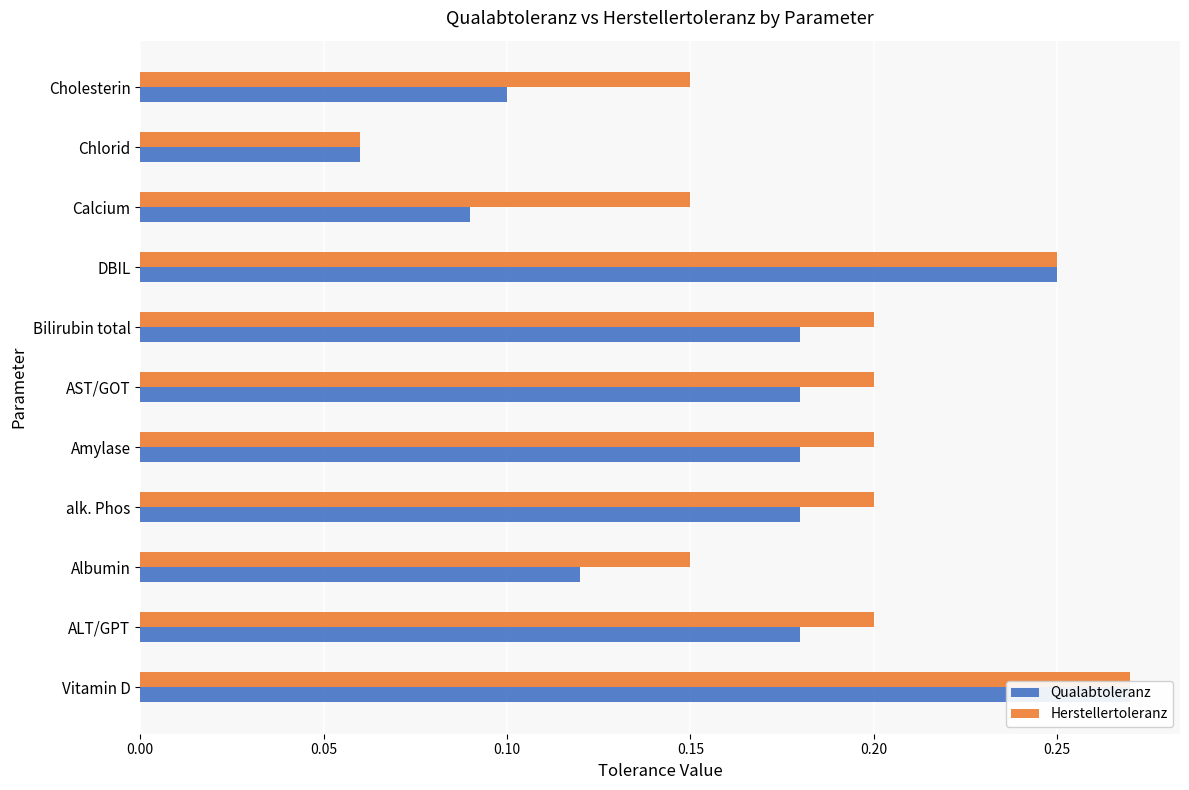

The value of Herstellertoleranz at Chlorid is 0.1. True or false?

True